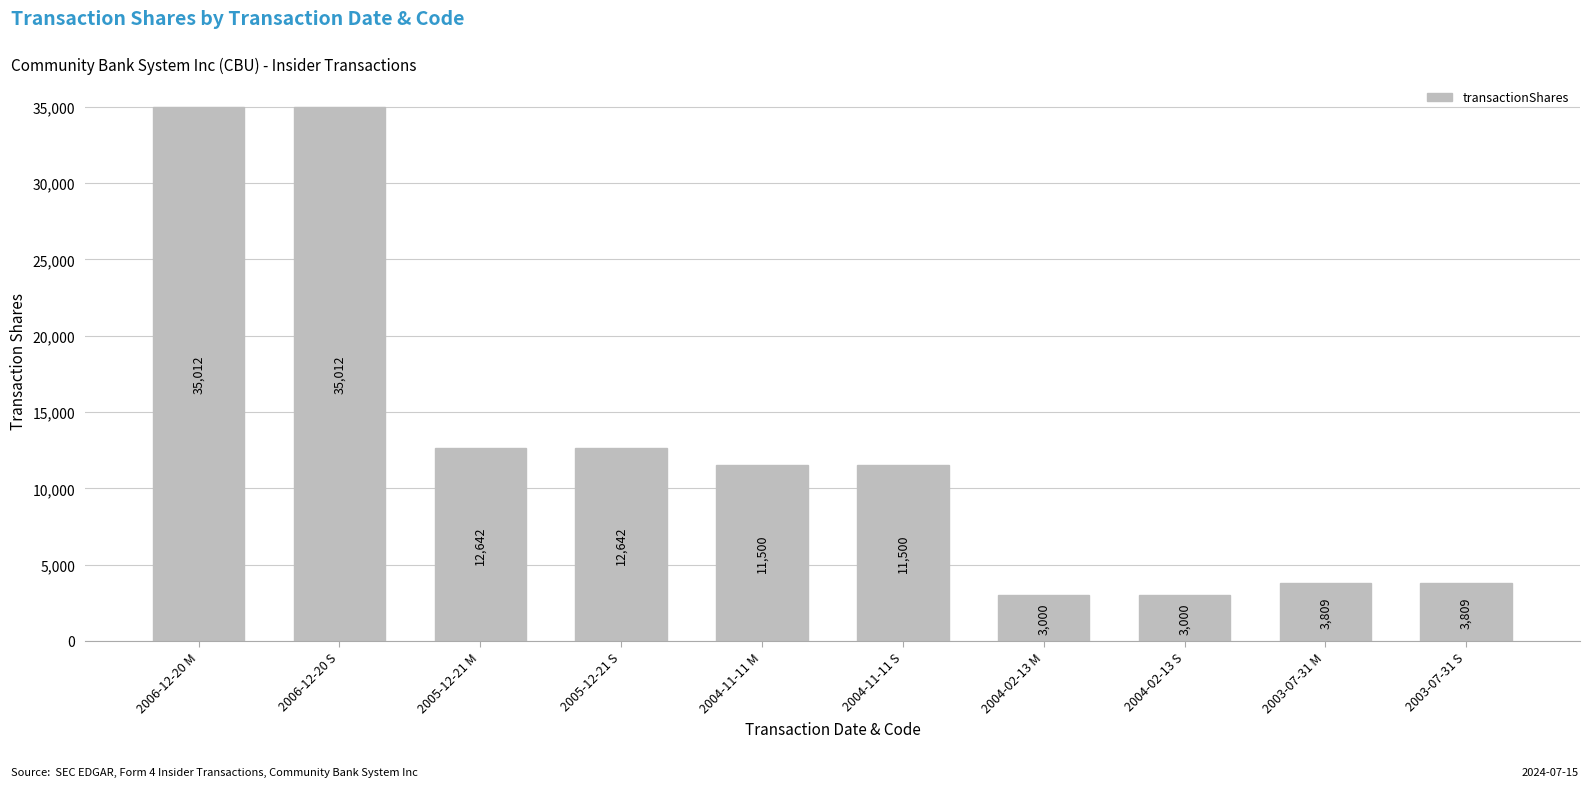

What is the ratio of the value at 2005-12-21 S to the value at 2004-11-11 M?

1.1